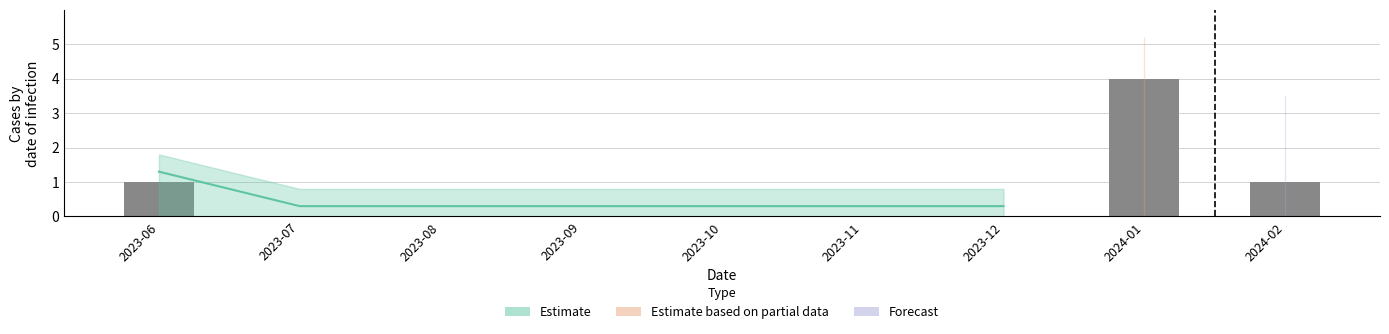

Are the bars horizontal?

No